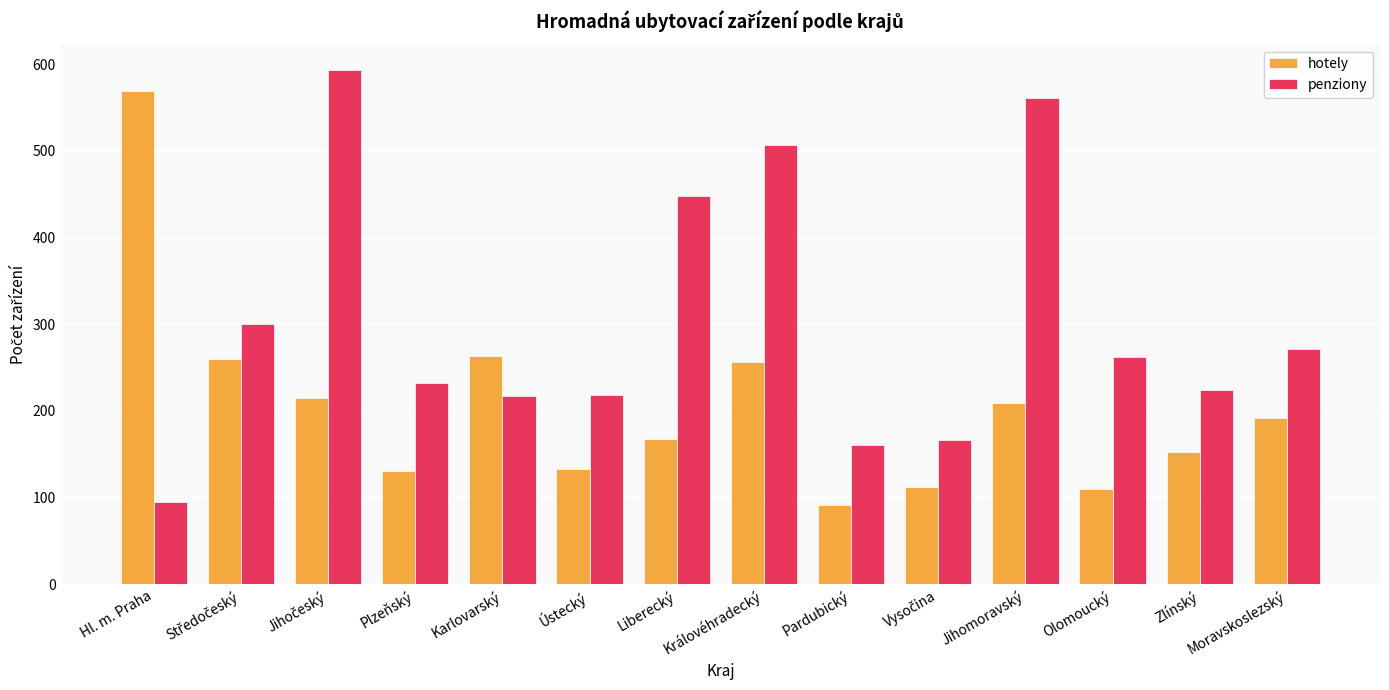

List the series in order of their overall mean, highest first.

penziony, hotely